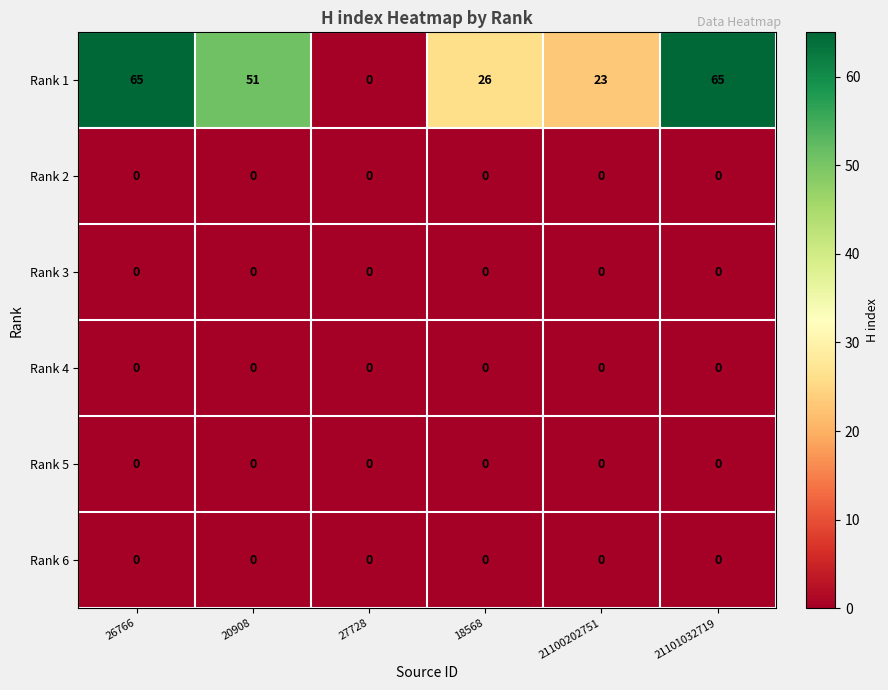

What is the total value across all series at 21101032719?

65